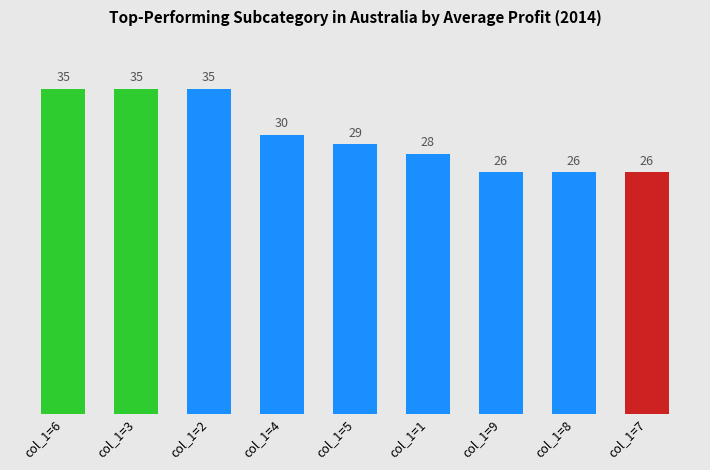

Reading left to right, list all the values displayed in this chart.

col_1=6=35	col_1=3=35	col_1=2=35	col_1=4=30	col_1=5=29	col_1=1=28	col_1=9=26	col_1=8=26	col_1=7=26